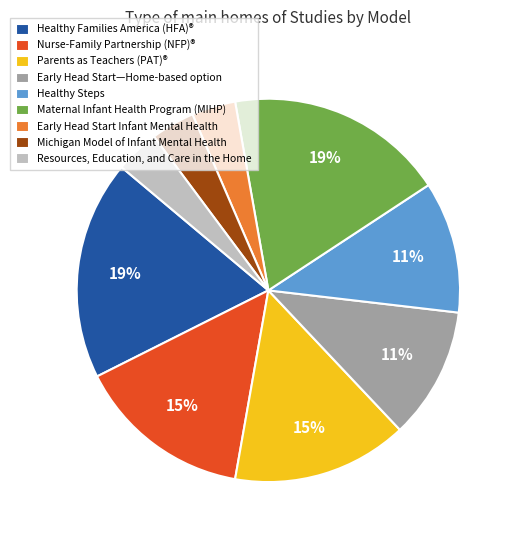

Is there a majority slice in this chart?

No